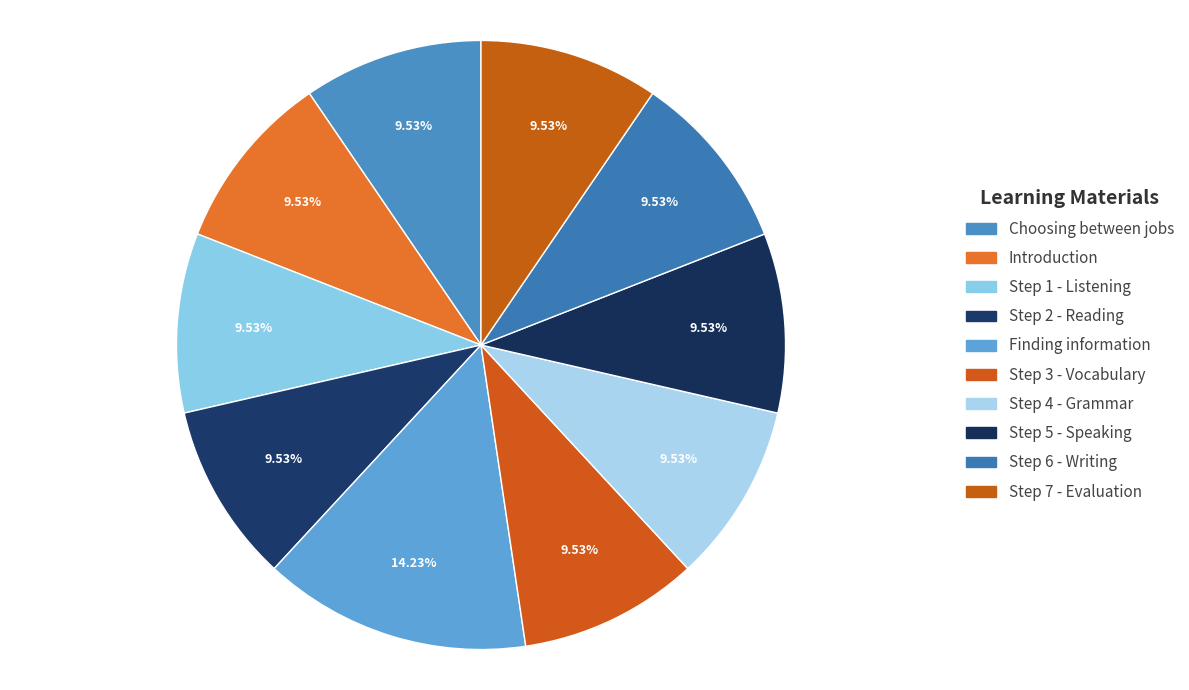

To the nearest percent, what is the difference between the largest and smallest slice percentages?

5%